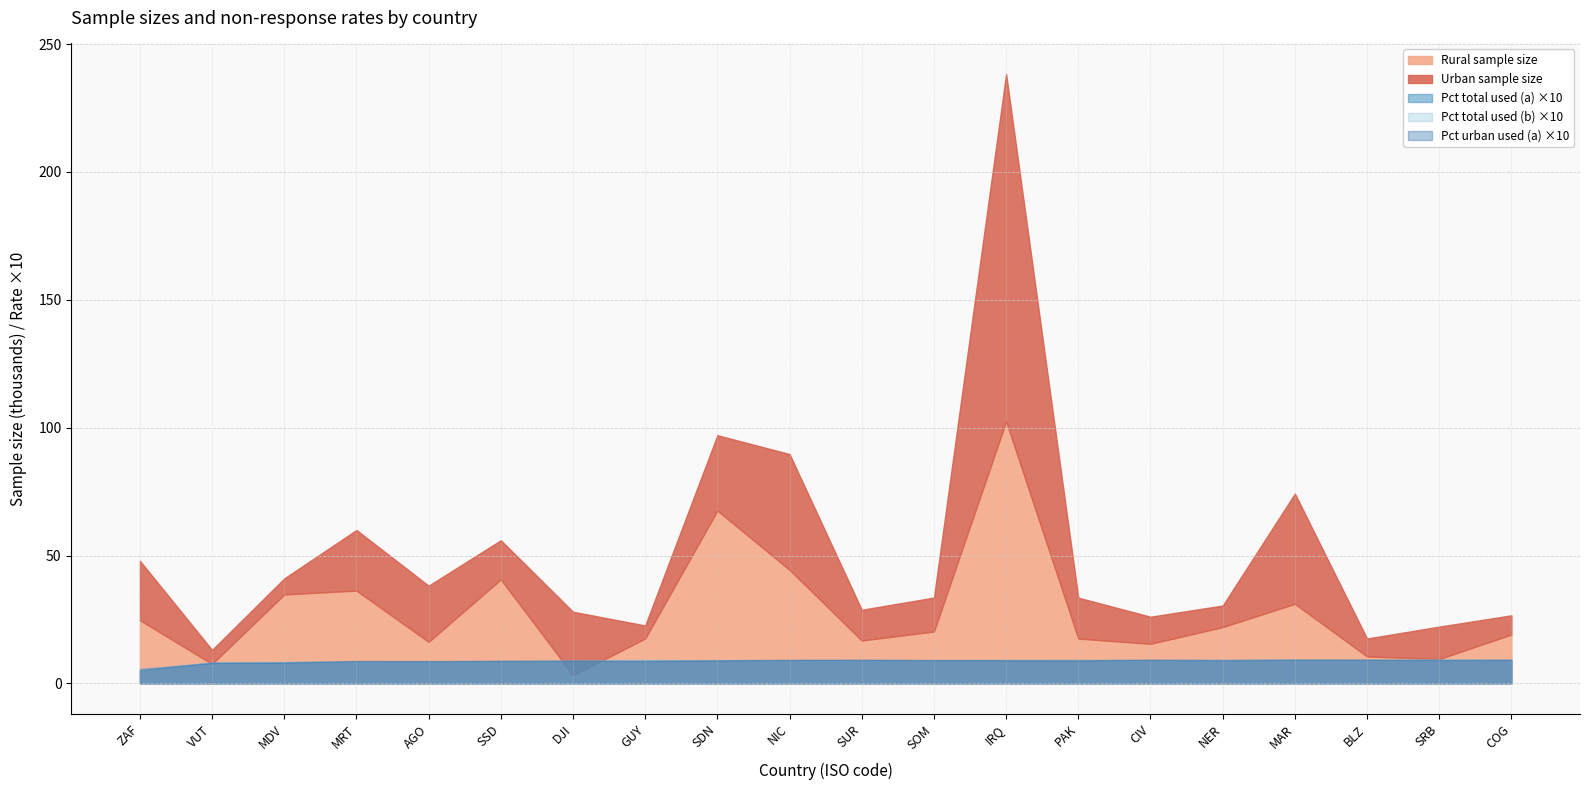

At which category is the sum across all series the highest?

IRQ